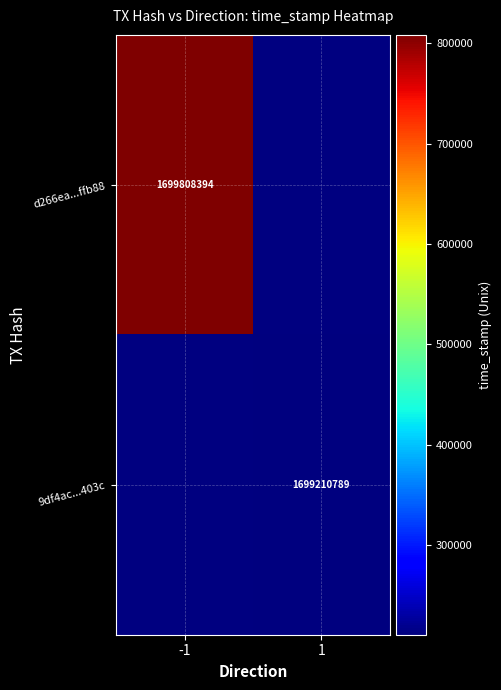

Which label corresponds to the smallest value in the chart?

1